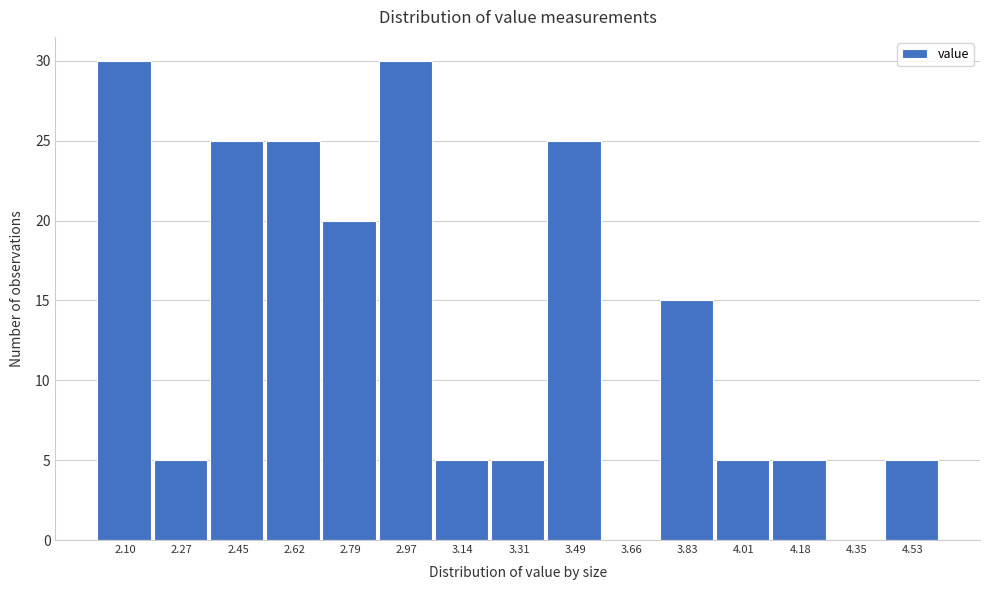

Reading left to right, list all the values displayed in this chart.

2.10=30	2.27=5	2.45=25	2.62=25	2.79=20	2.97=30	3.14=5	3.31=5	3.49=25	3.66=0	3.83=15	4.01=5	4.18=5	4.35=0	4.53=5